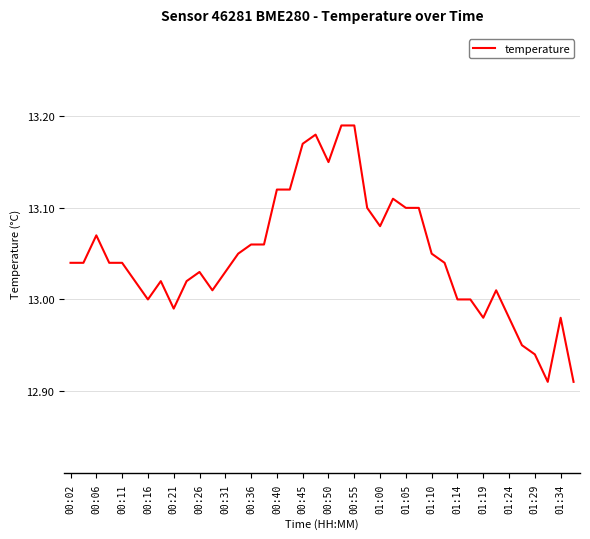

What is the difference between the maximum and minimum values?

0.3